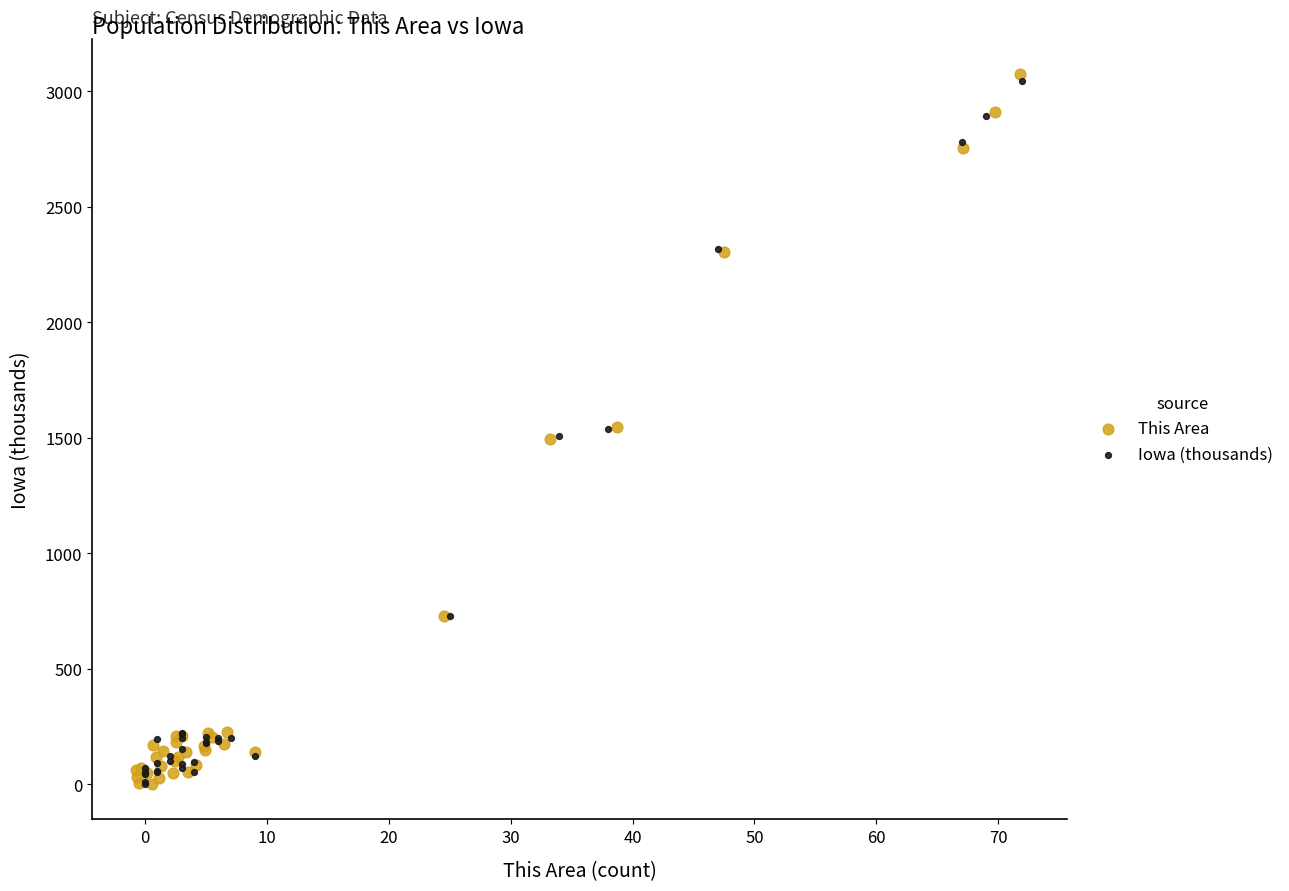

What are all the series names shown in the legend?

This Area, Iowa (thousands)